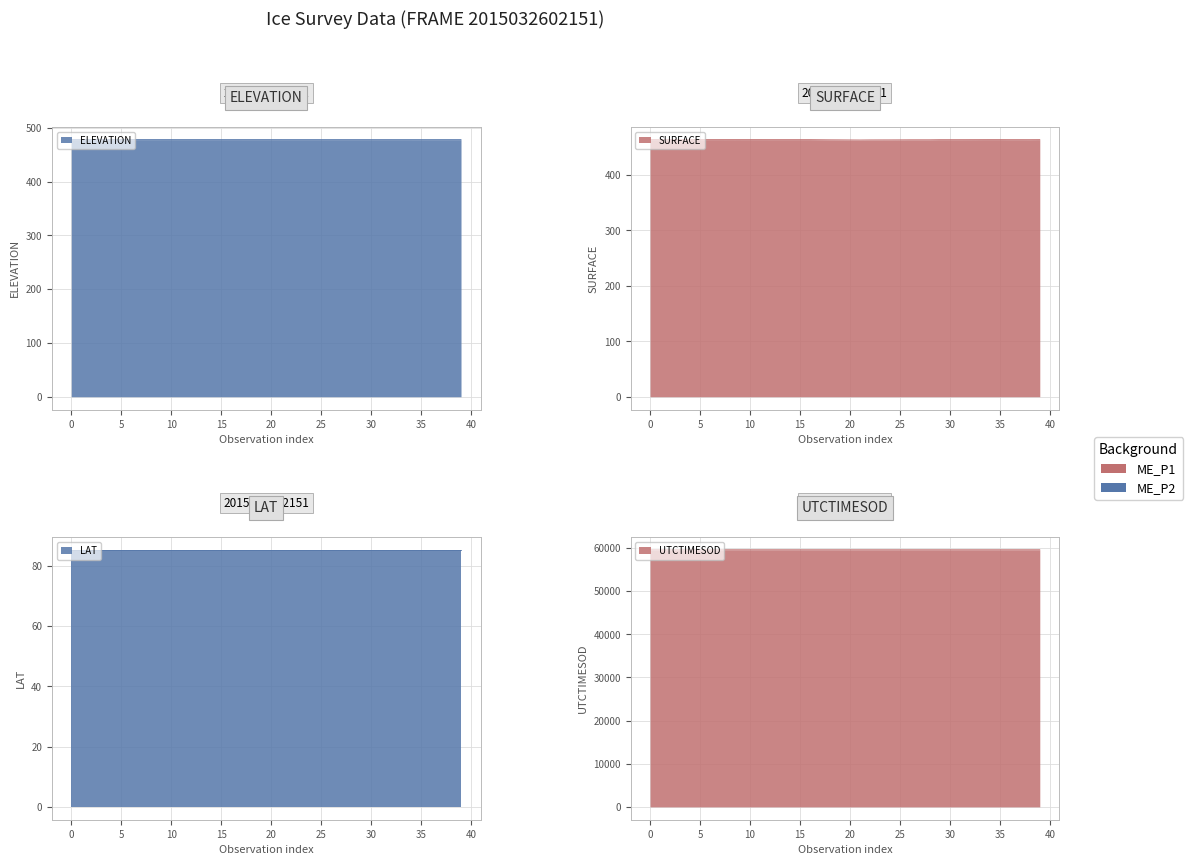

True or false: LAT and ELEVATION cross at least once.

False